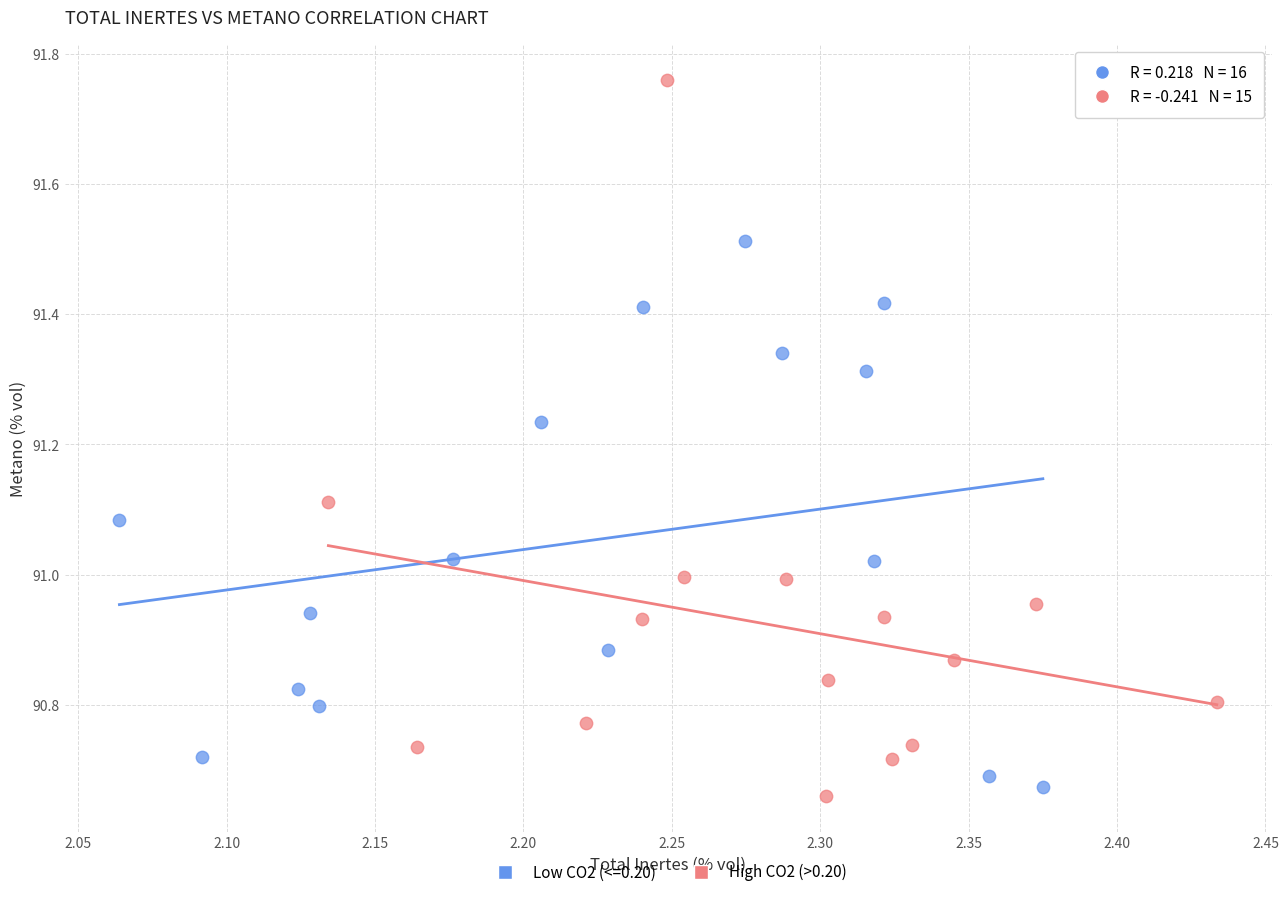

Which series reaches the maximum Y coordinate?

High CO2 (>0.20)